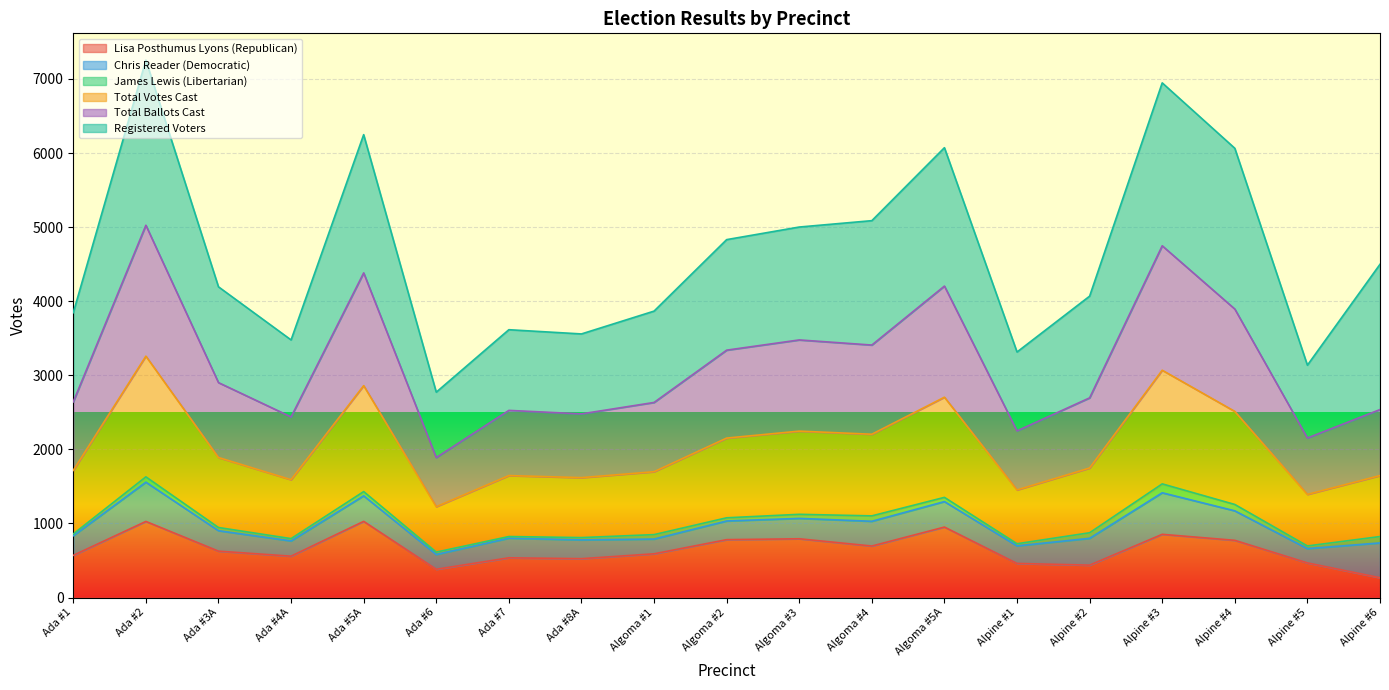

The value of Total Votes Cast at Alpine #4 is 1256. True or false?

True